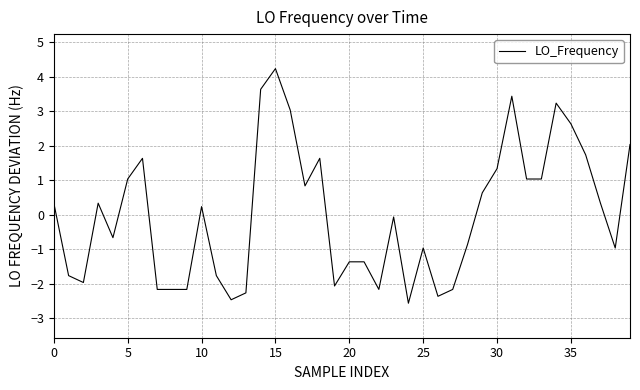

What is the maximum value shown in the chart?

4.2